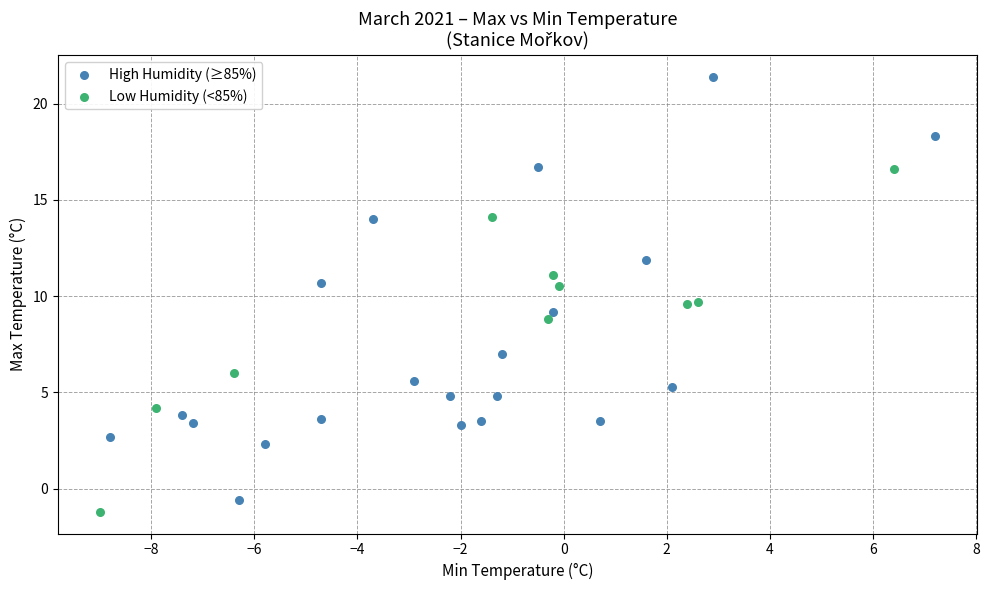

Which series contains the lowest Y value?

Low Humidity (<85%)